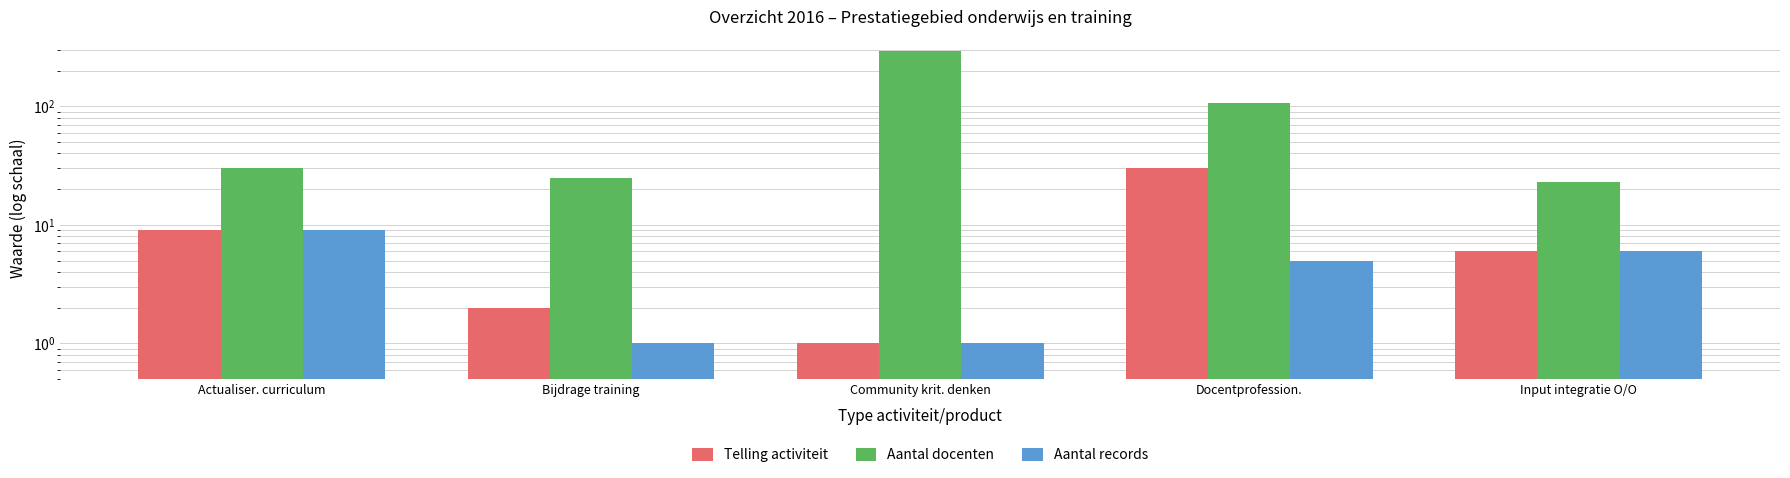

What is the spread (max minus min) of values at Bijdrage training?

24